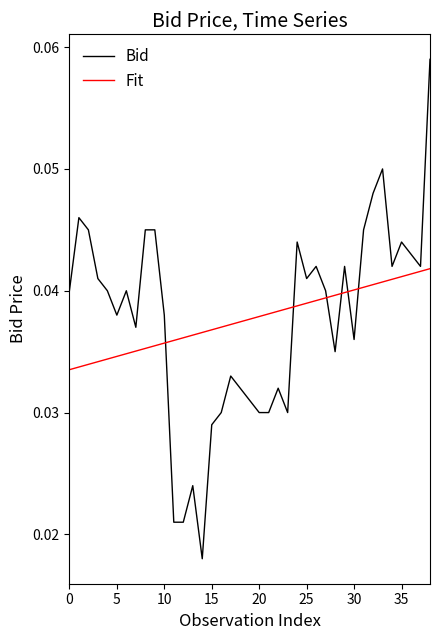

List the series in order of their peak value, lowest first.

Fit, Bid